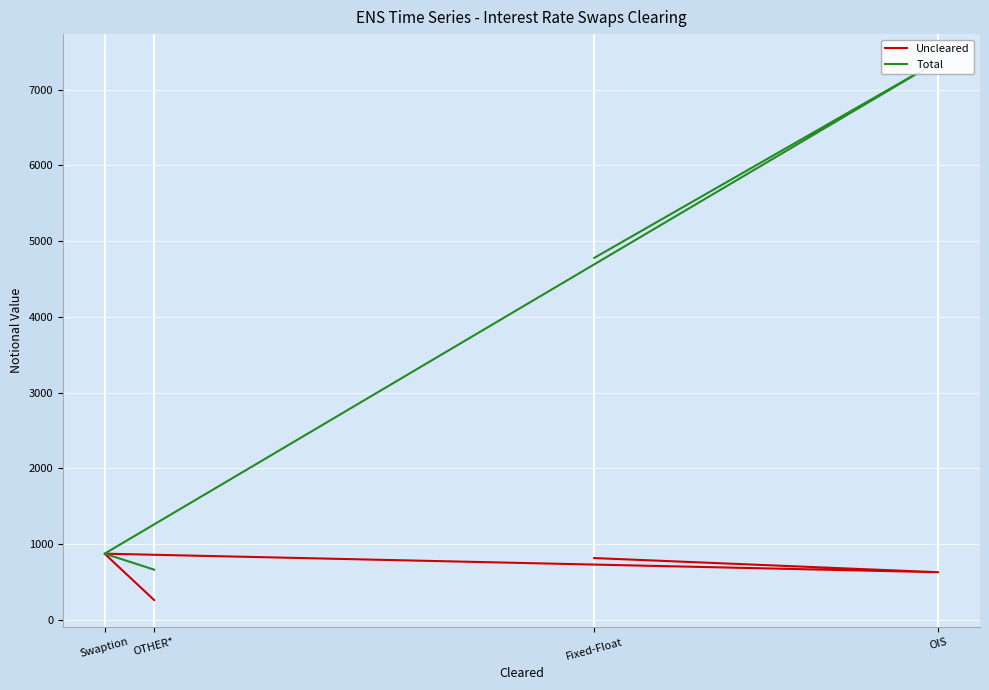

What is the sum of the Total values at OTHER* and OIS?

8041